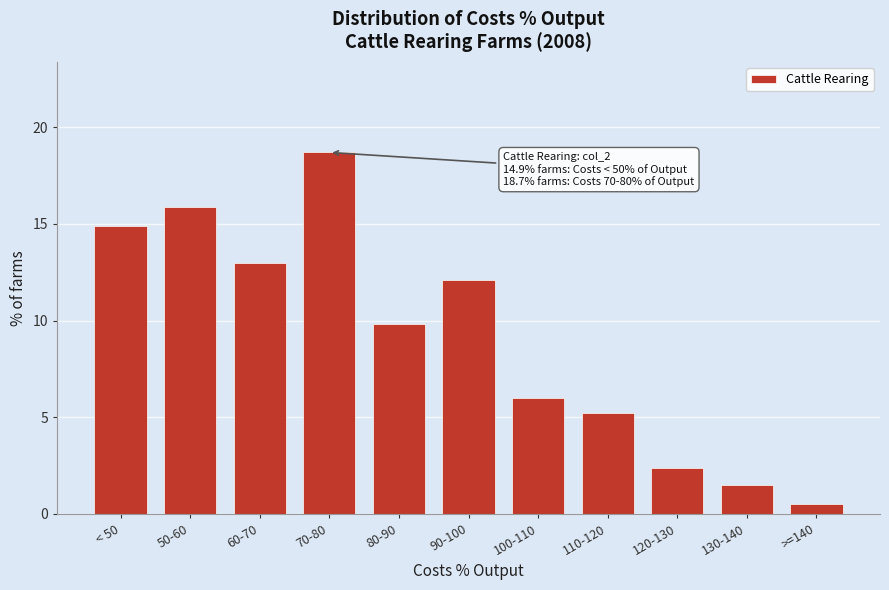

Reading left to right, transcribe all the data shown in this chart.

< 50=14.9	50-60=15.9	60-70=13.0	70-80=18.7	80-90=9.8	90-100=12.1	100-110=6.0	110-120=5.2	120-130=2.4	130-140=1.5	>=140=0.5